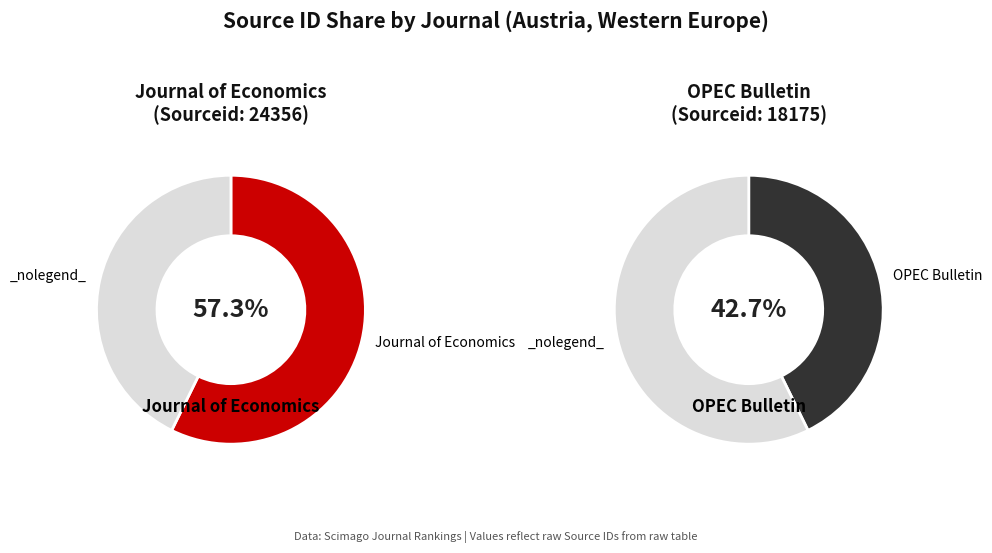

What percentage is the OPEC Bulletin slice, to the nearest percent?

43%